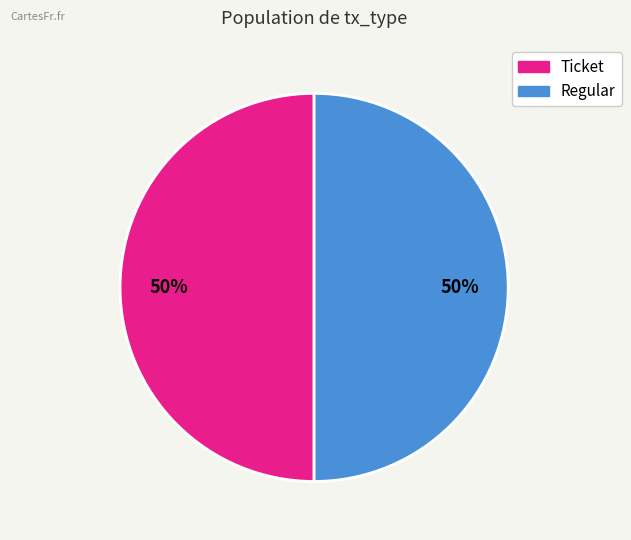

Count the number of slices in the pie.

2